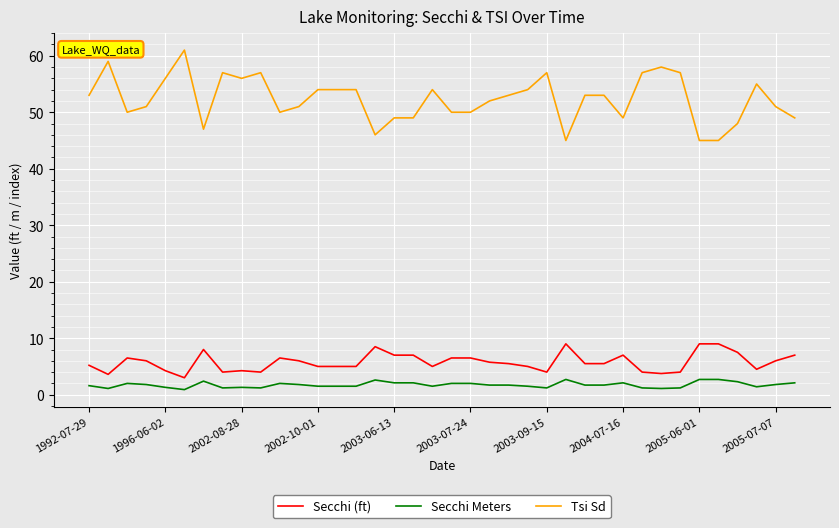

Which series has the widest spread of values?

Tsi Sd